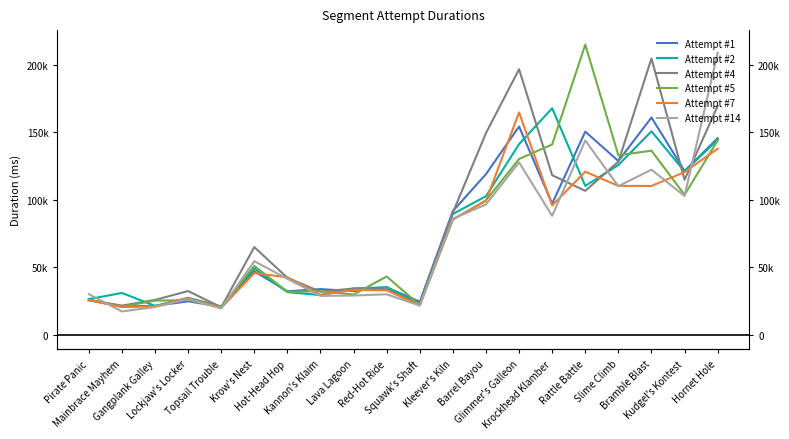

How many intersections are there between Attempt #2 and Attempt #7?

6